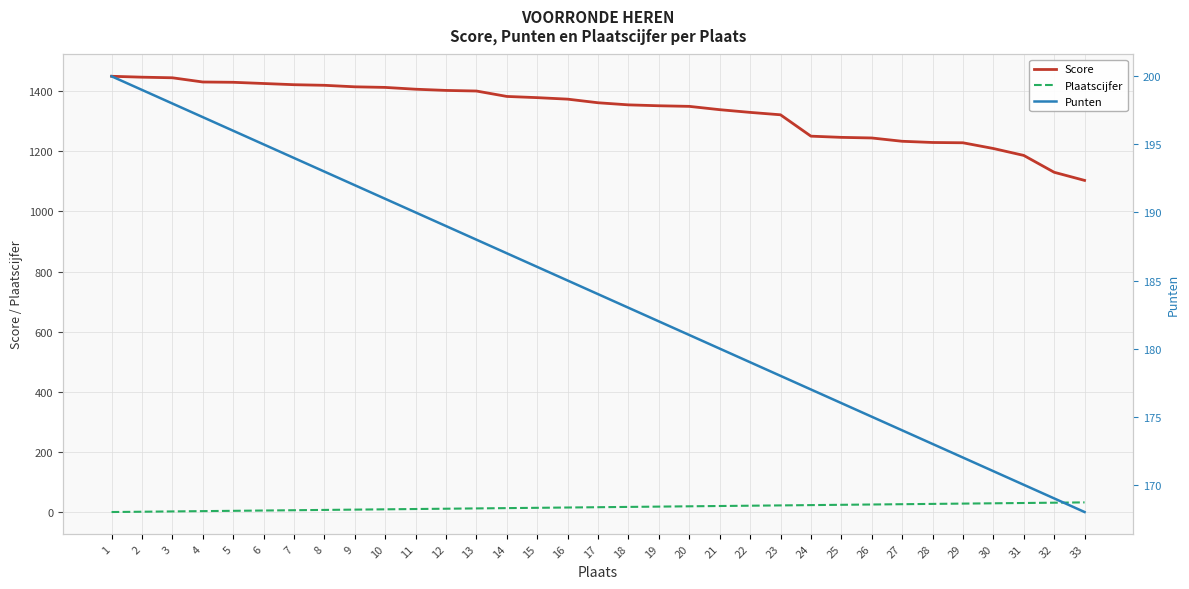

Which series has the widest spread of values?

Score